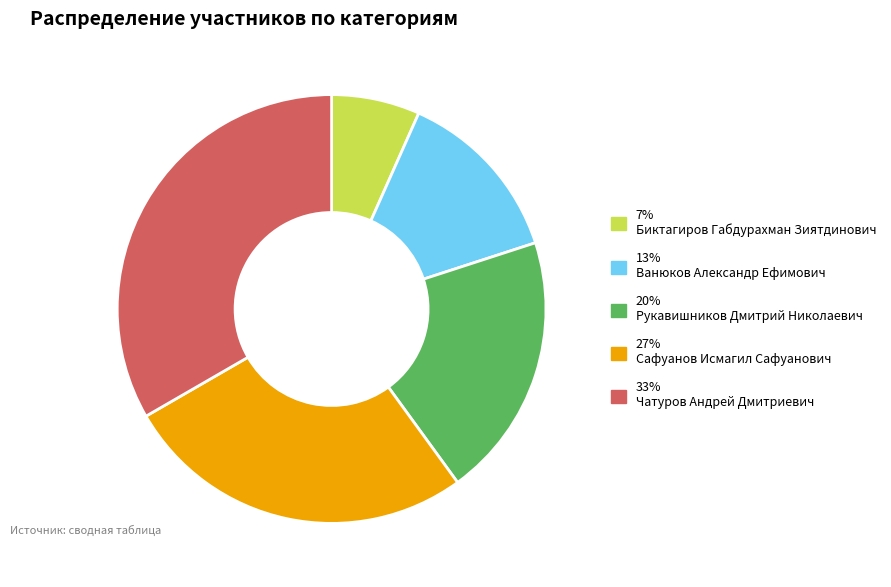

Is 20% Рукавишников Дмитрий Николаевич the majority of the pie?

No